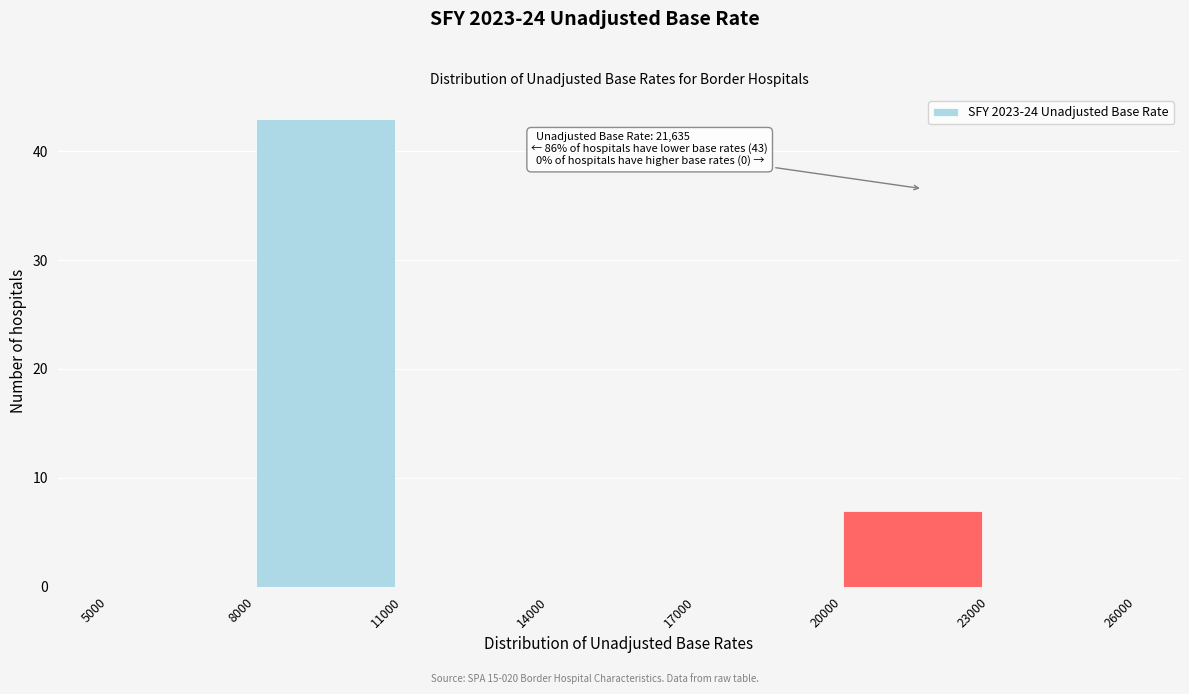

Over which range of the x-axis is the bar tallest?

8000 to 11000